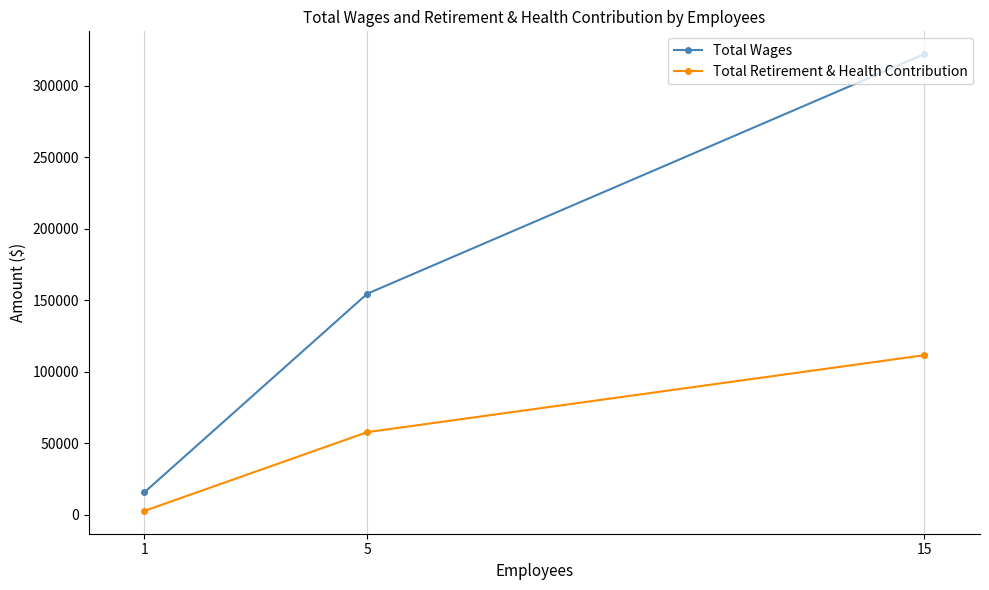

What is the value of the Total Retirement & Health Contribution point at the 2nd from the left?

57707